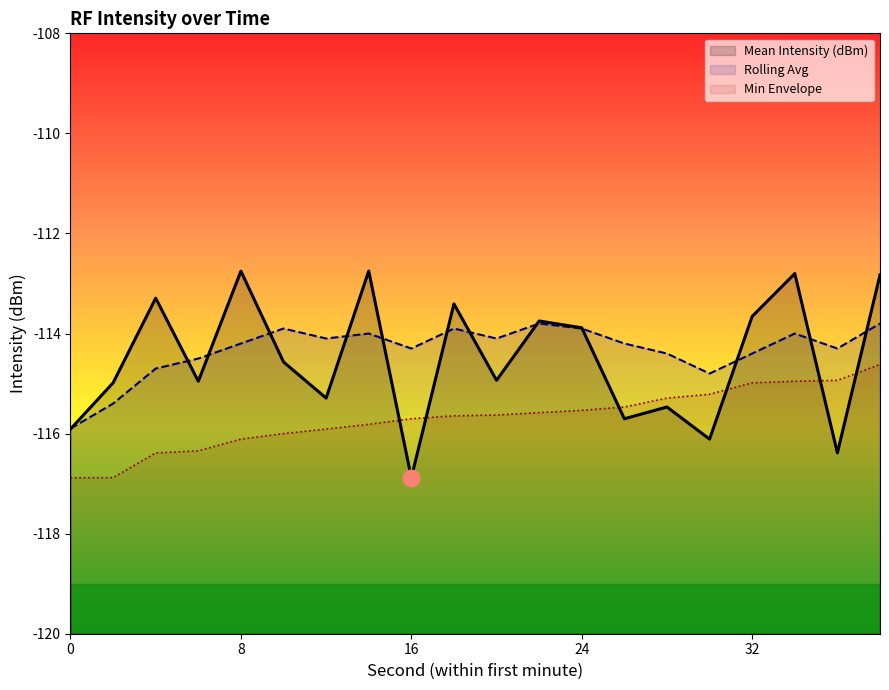

What is the minimum value shown in the chart?

-116.9